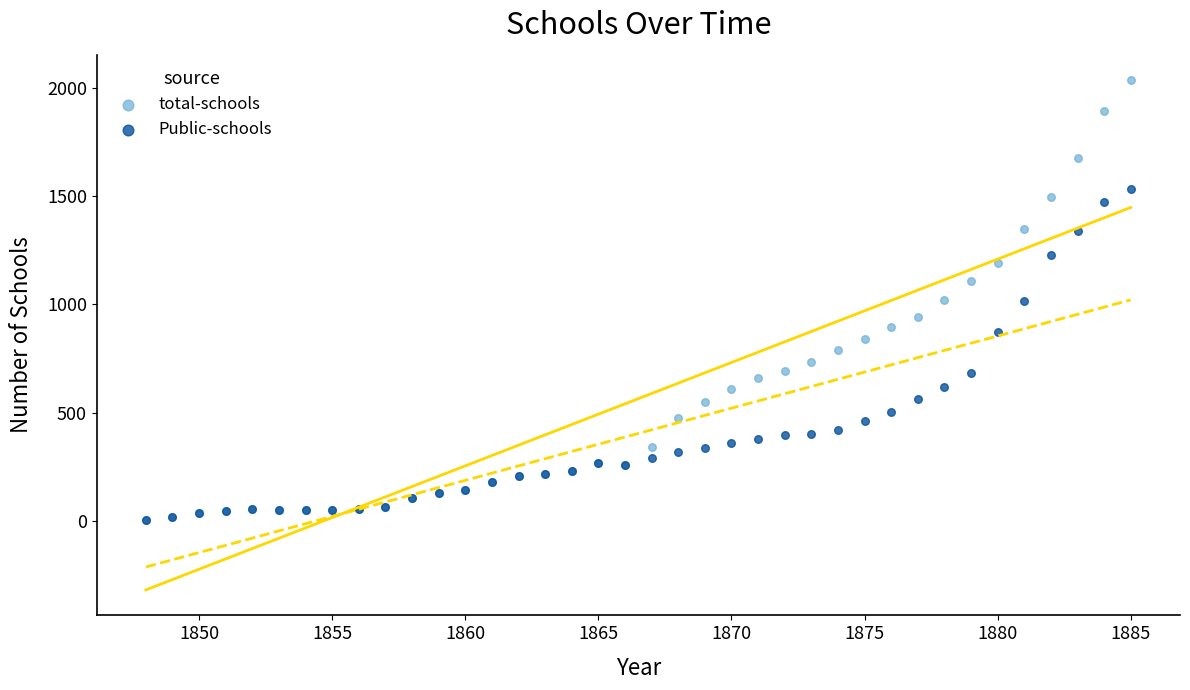

What are all the series names shown in the legend?

total-schools, Public-schools